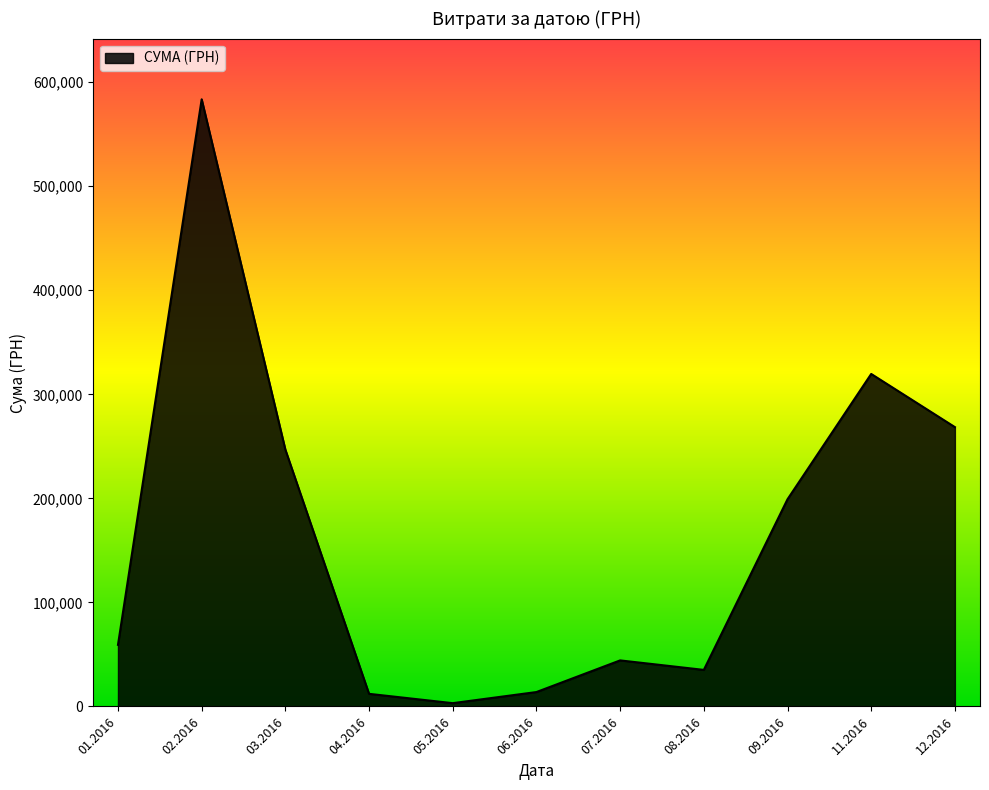

Is it true that the value at 01.2016 is 31019.7?

False